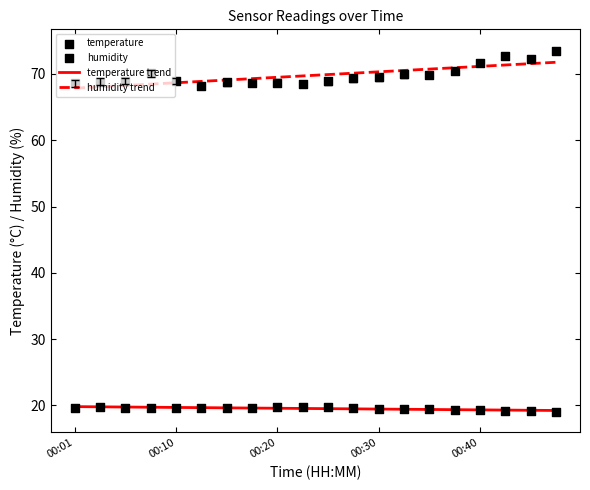

Which series contains the highest Y value?

humidity